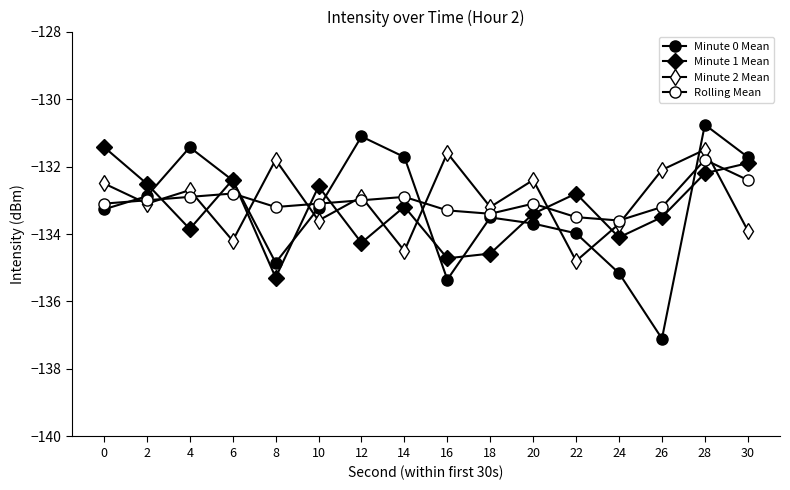

Rank the categories by Minute 1 Mean value from highest to lowest.

0, 30, 28, 6, 2, 10, 22, 14, 20, 26, 4, 24, 12, 18, 16, 8